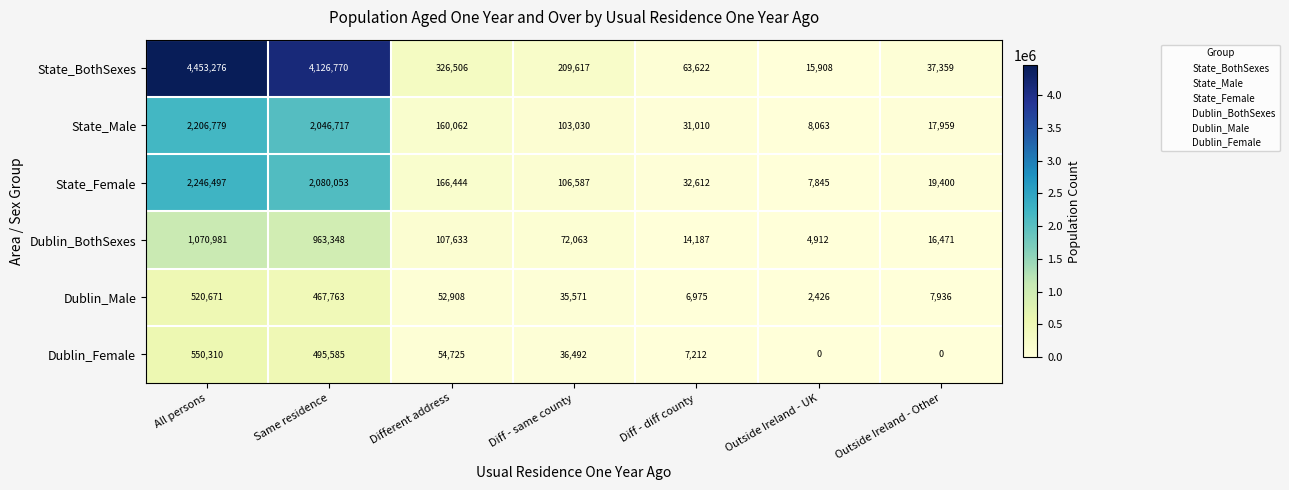

What is the spread (max minus min) of values at Same residence?

3659007